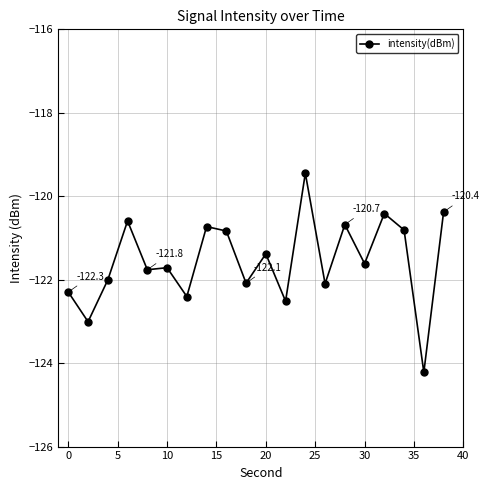

True or false: the data has more than 1 interior local peaks.

True